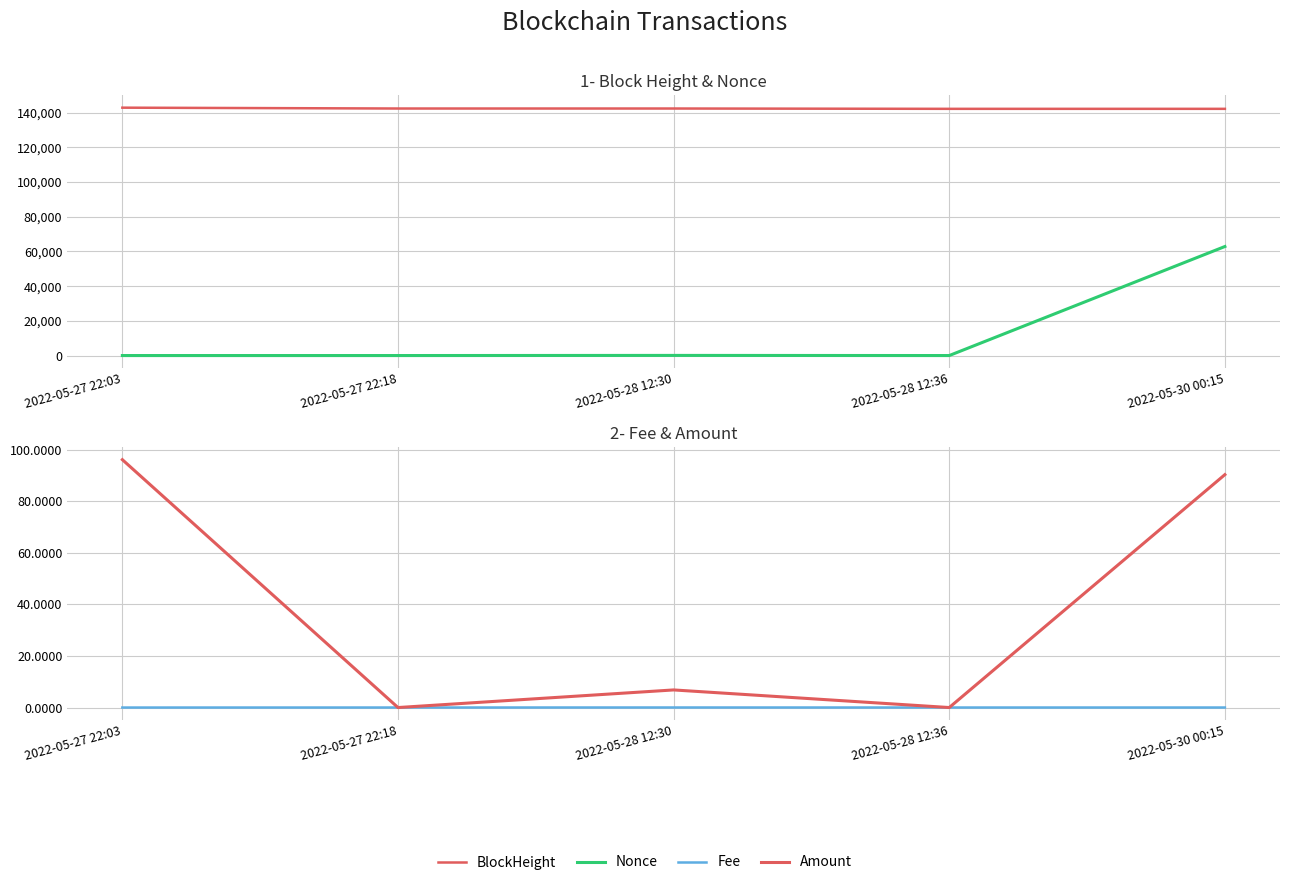

Which category has the highest value in the Nonce series?

2022-05-30 00:15